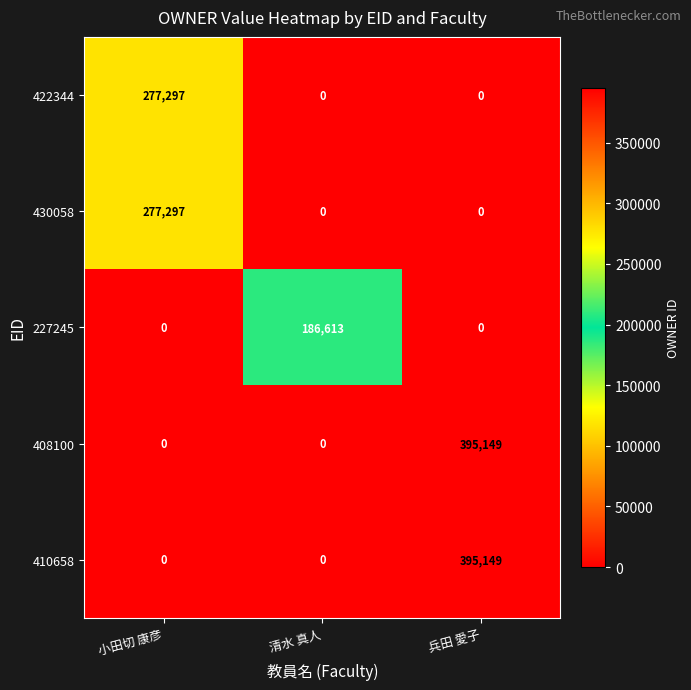

Reading right to left, extract all data points from this chart.

422344: 兵田 愛子=0	清水 真人=0	小田切 康彦=277297
430058: 兵田 愛子=0	清水 真人=0	小田切 康彦=277297
227245: 兵田 愛子=0	清水 真人=186613	小田切 康彦=0
408100: 兵田 愛子=395149	清水 真人=0	小田切 康彦=0
410658: 兵田 愛子=395149	清水 真人=0	小田切 康彦=0